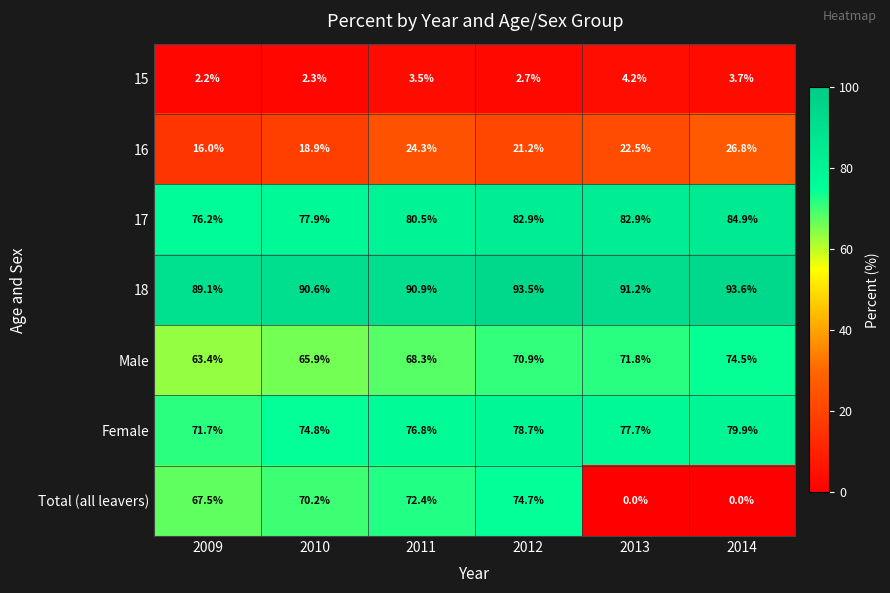

Which series changed the most between 2009 and 2011?

16